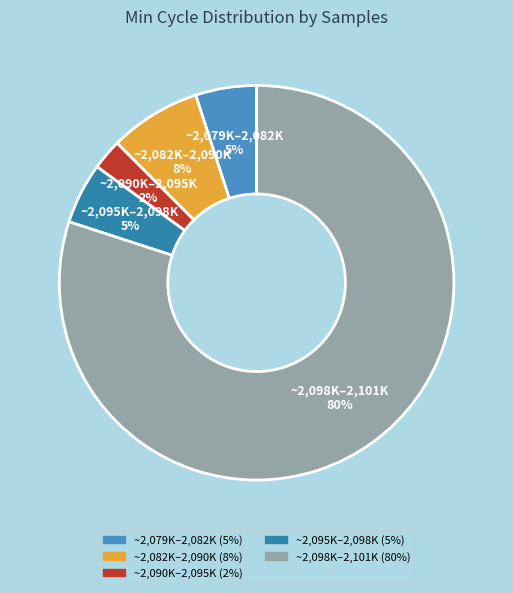

How many segments does this pie chart have?

5